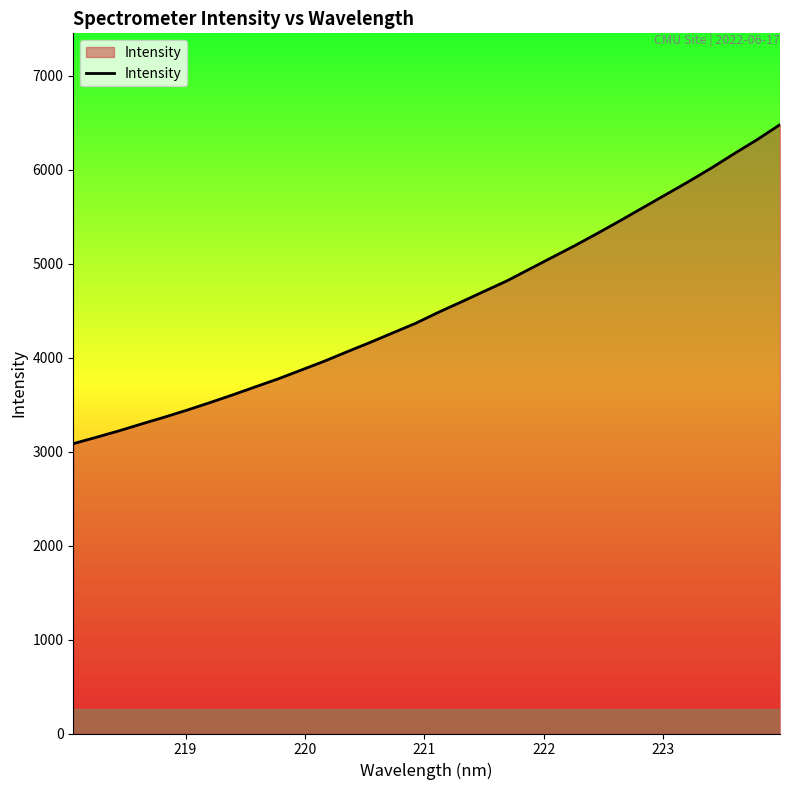

What is the maximum value shown in the chart?

6479.3